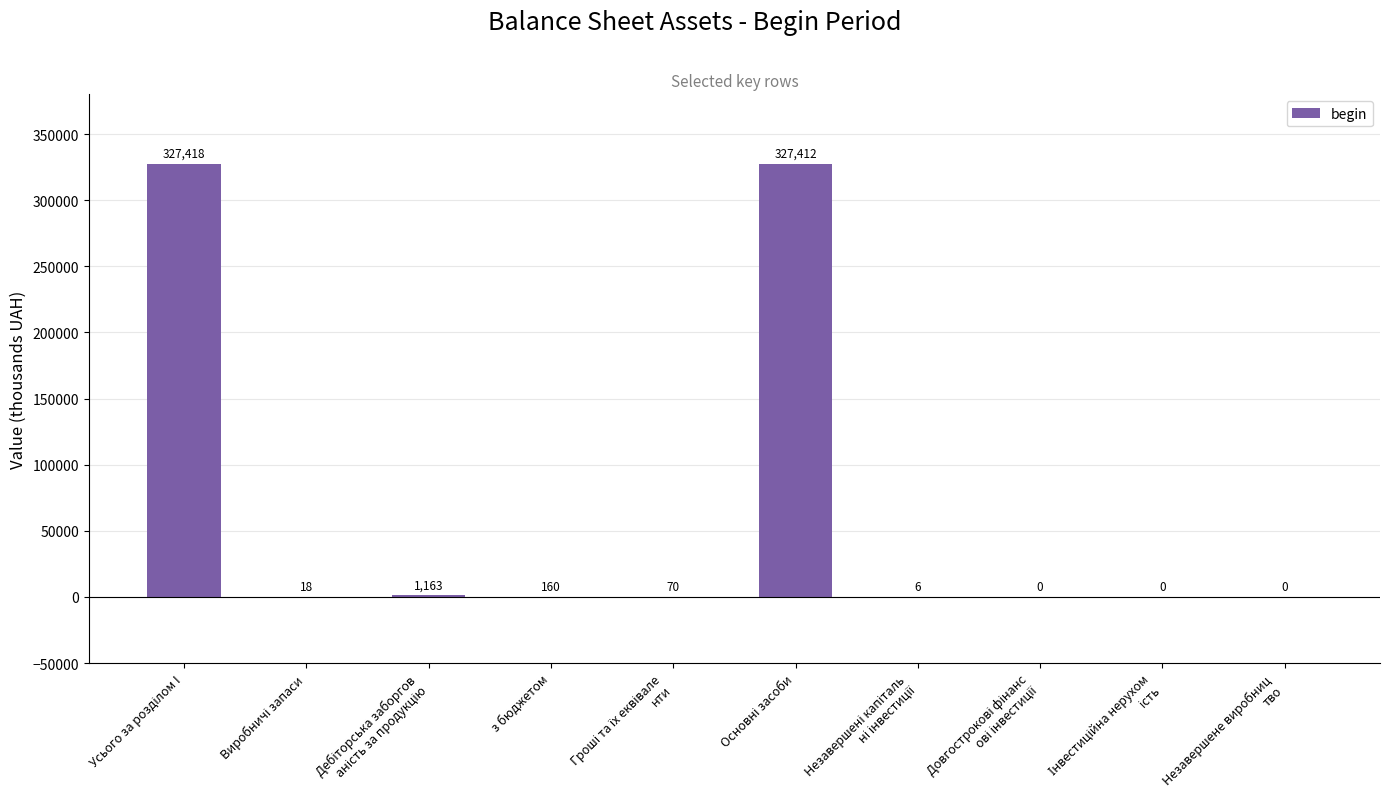

Reading left to right, list all the values displayed in this chart.

327418	18	1163	160	70	327412	6	0	0	0